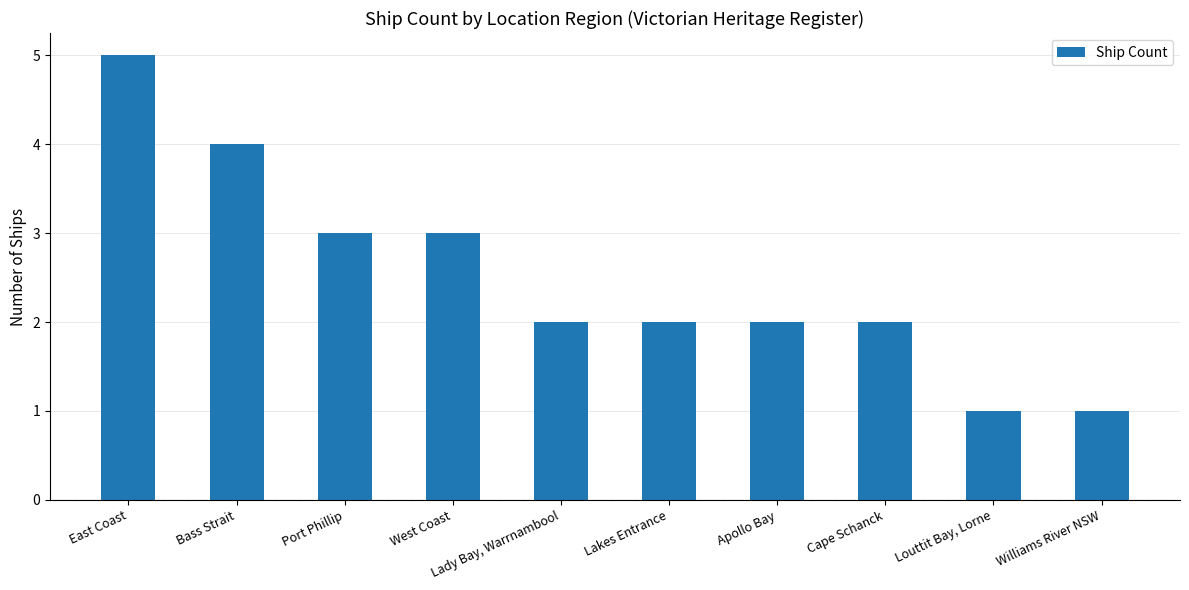

Reading left to right, list all the values displayed in this chart.

East Coast=5	Bass Strait=4	Port Phillip=3	West Coast=3	Lady Bay, Warrnambool=2	Lakes Entrance=2	Apollo Bay=2	Cape Schanck=2	Louttit Bay, Lorne=1	Williams River NSW=1